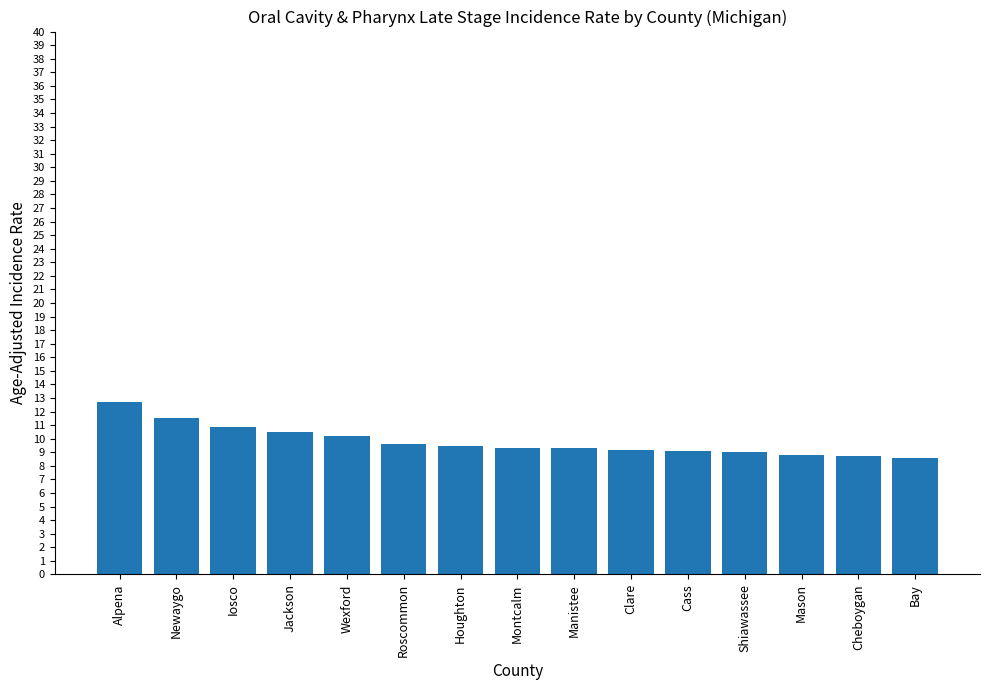

What is the difference between the maximum and minimum values?

4.1